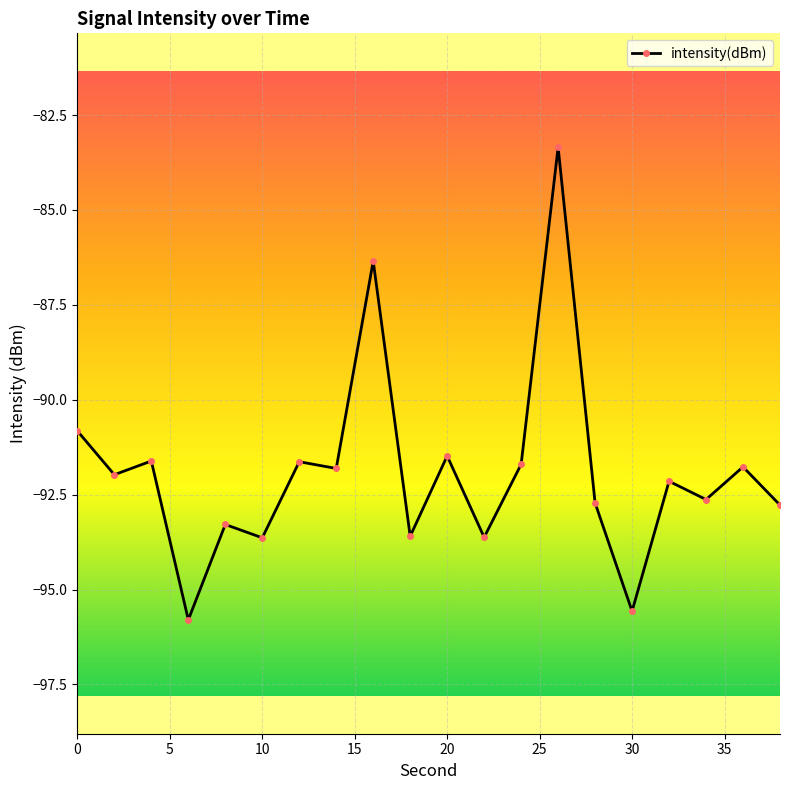

How many data points are less than -91?

17